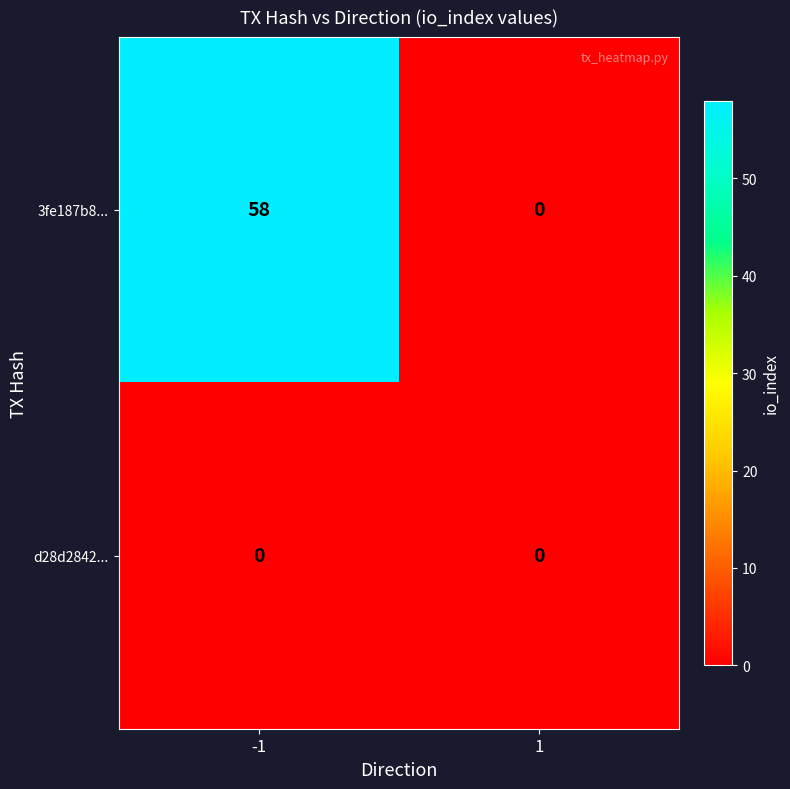

Rank the series by their average value, from lowest to highest.

d28d2842..., 3fe187b8...